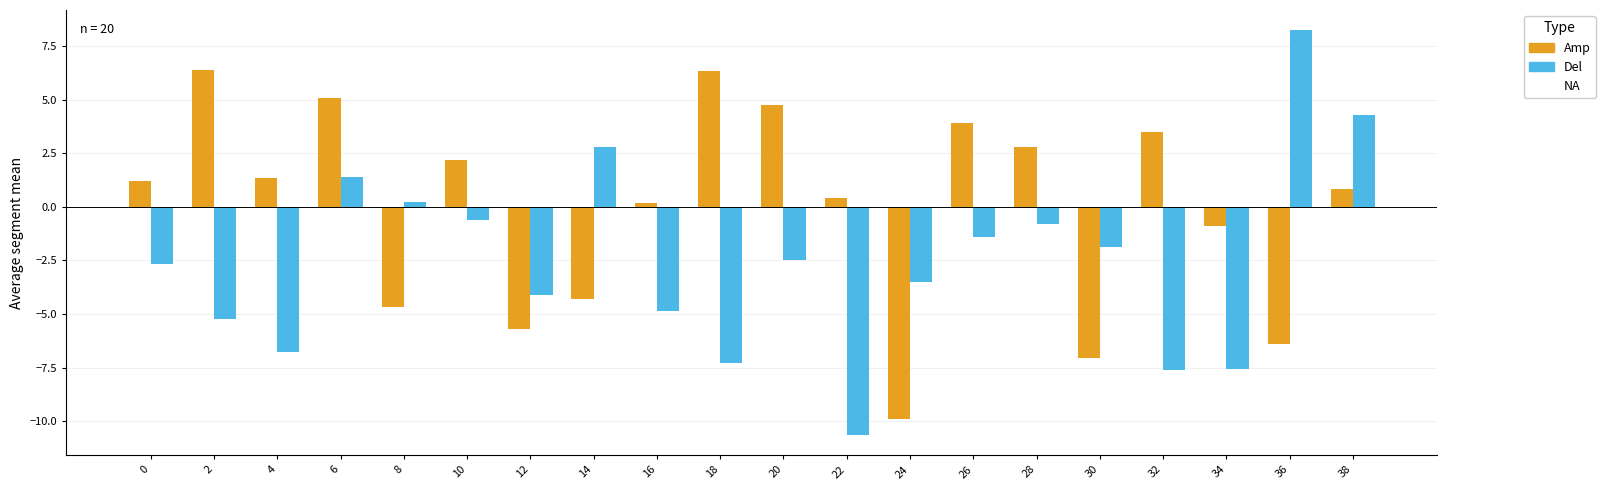

How many data points in Del are above -2?

9